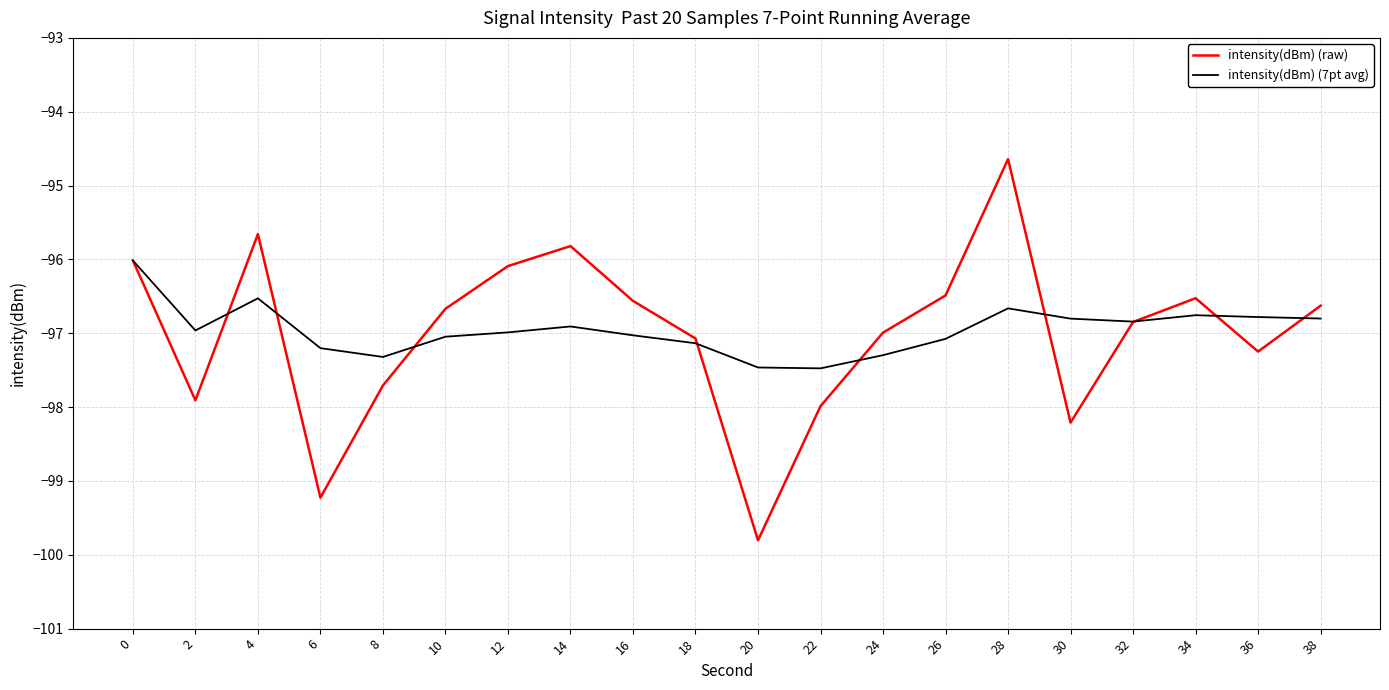

True or false: intensity(dBm) (raw) and intensity(dBm) (7pt avg) intersect in this chart.

True